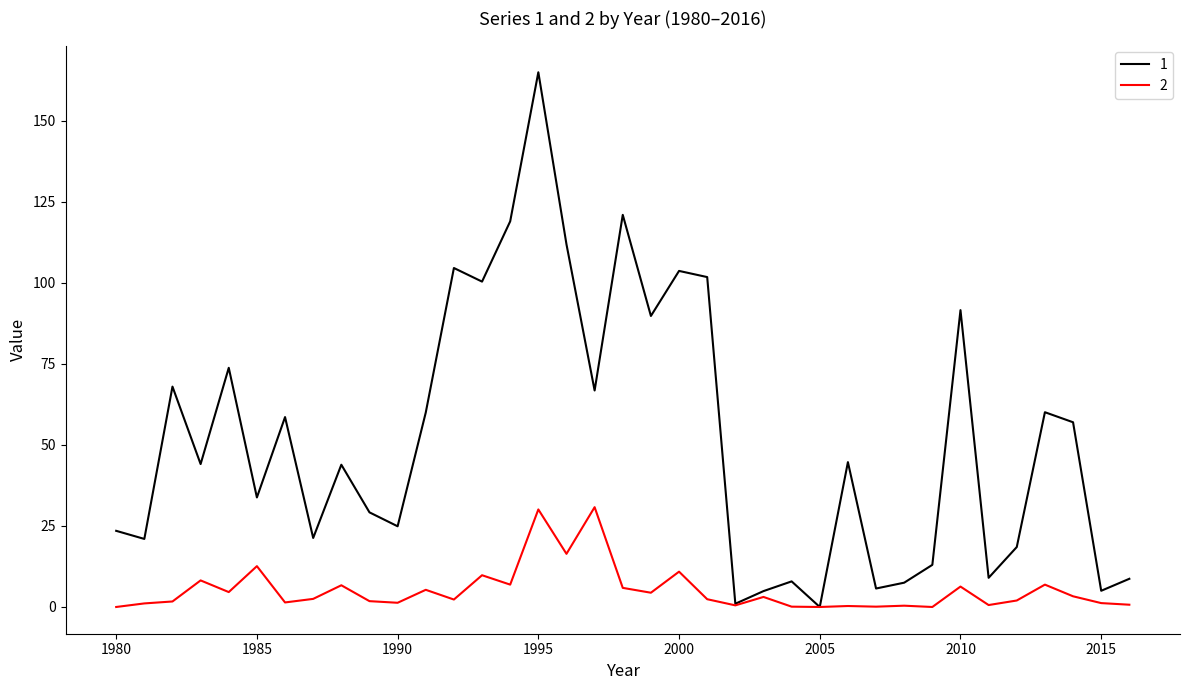

Rank the series by their average value, from highest to lowest.

1, 2